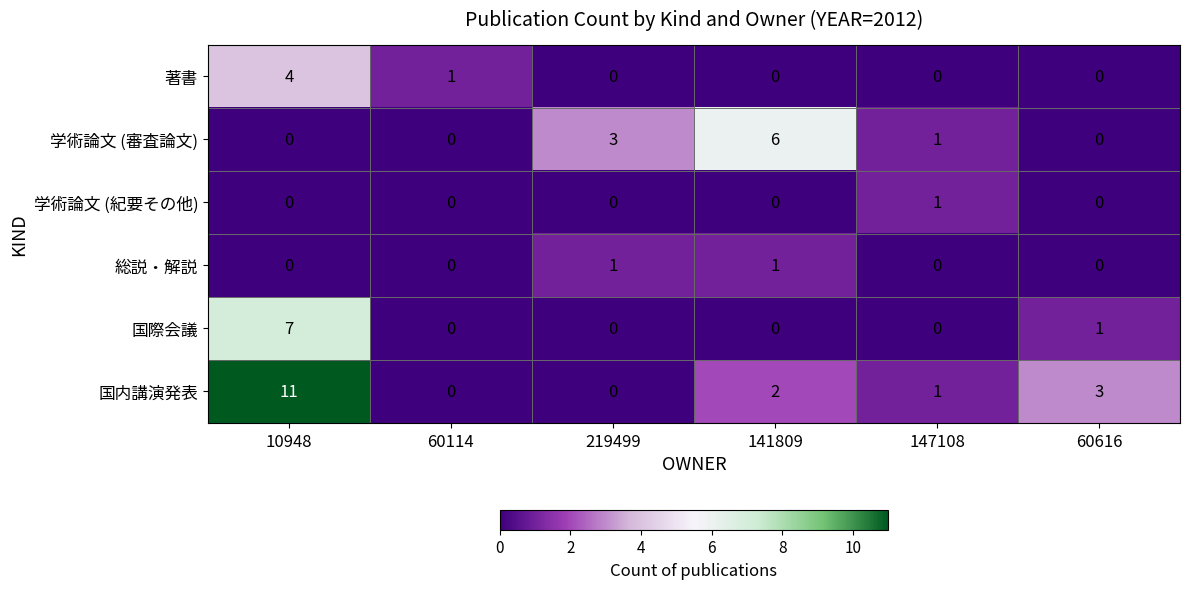

At which category is the sum across all series the highest?

10948